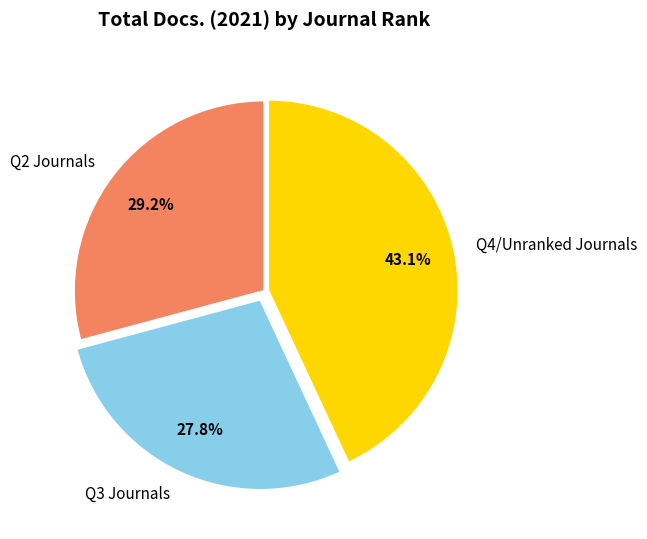

To the nearest percent, what is the difference between the largest and smallest slice percentages?

15%